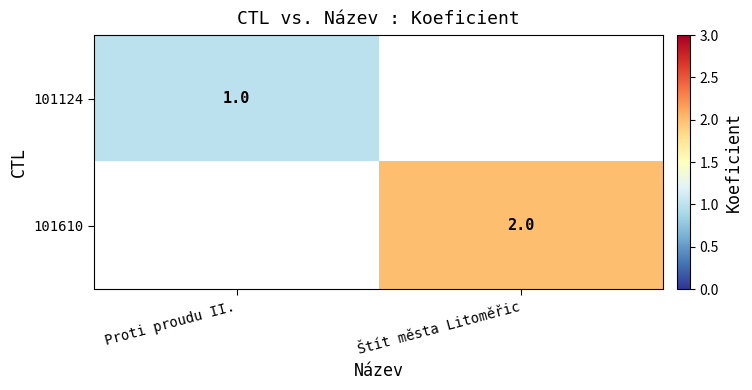

The 101124 series shows 2 at Proti proudu II.. True or false?

False